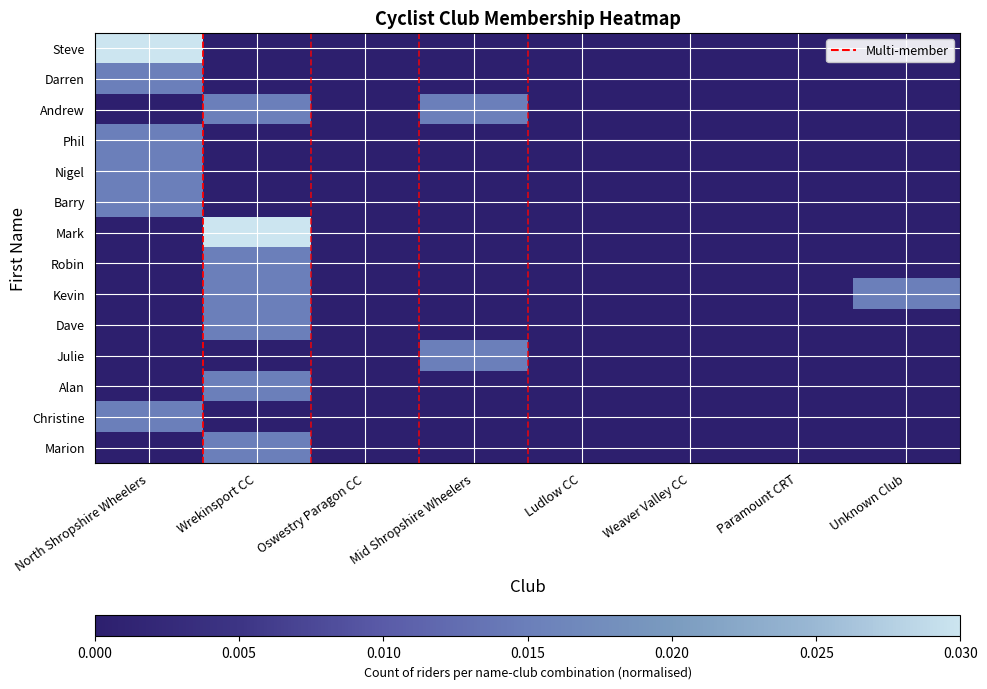

What is the total value across all series at Wrekinsport CC?

0.1